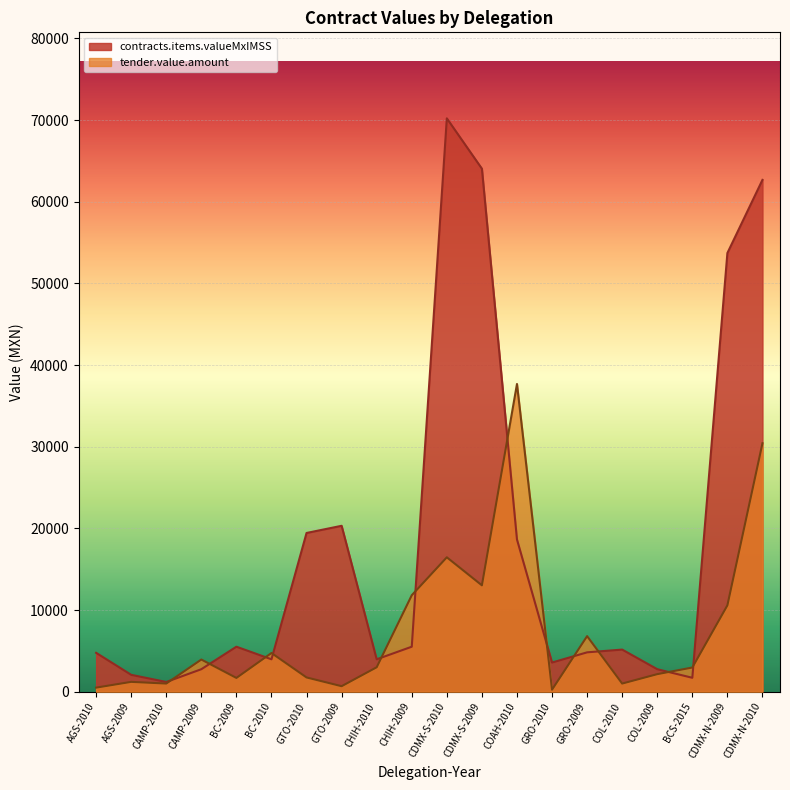

How many interior local peaks does the contracts.items.valueMxIMSS series have?

4